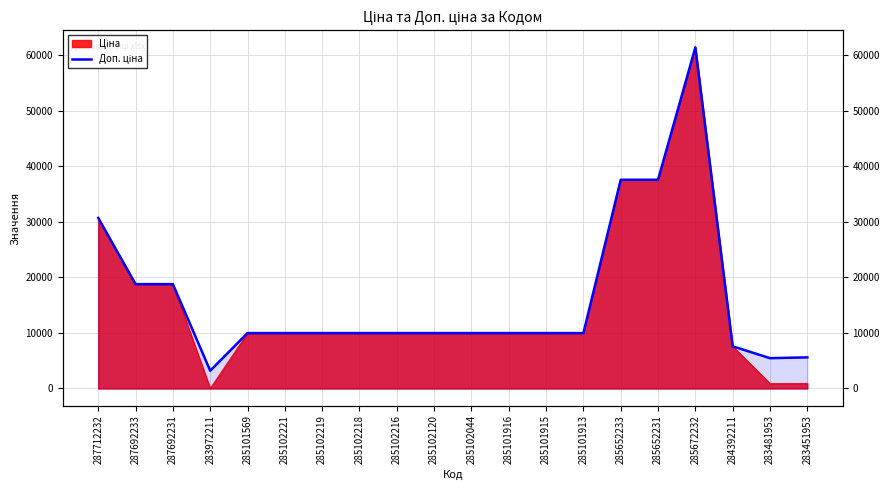

True or false: there are more than 2 points higher than both neighbors.

False